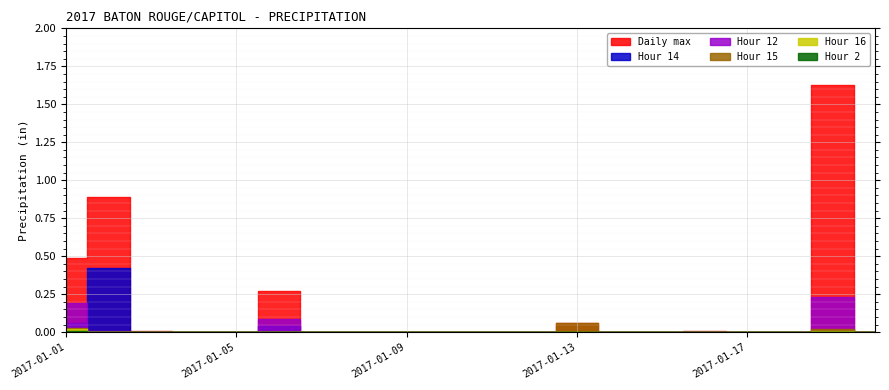

True or false: Hour 12 and Daily max intersect in this chart.

False